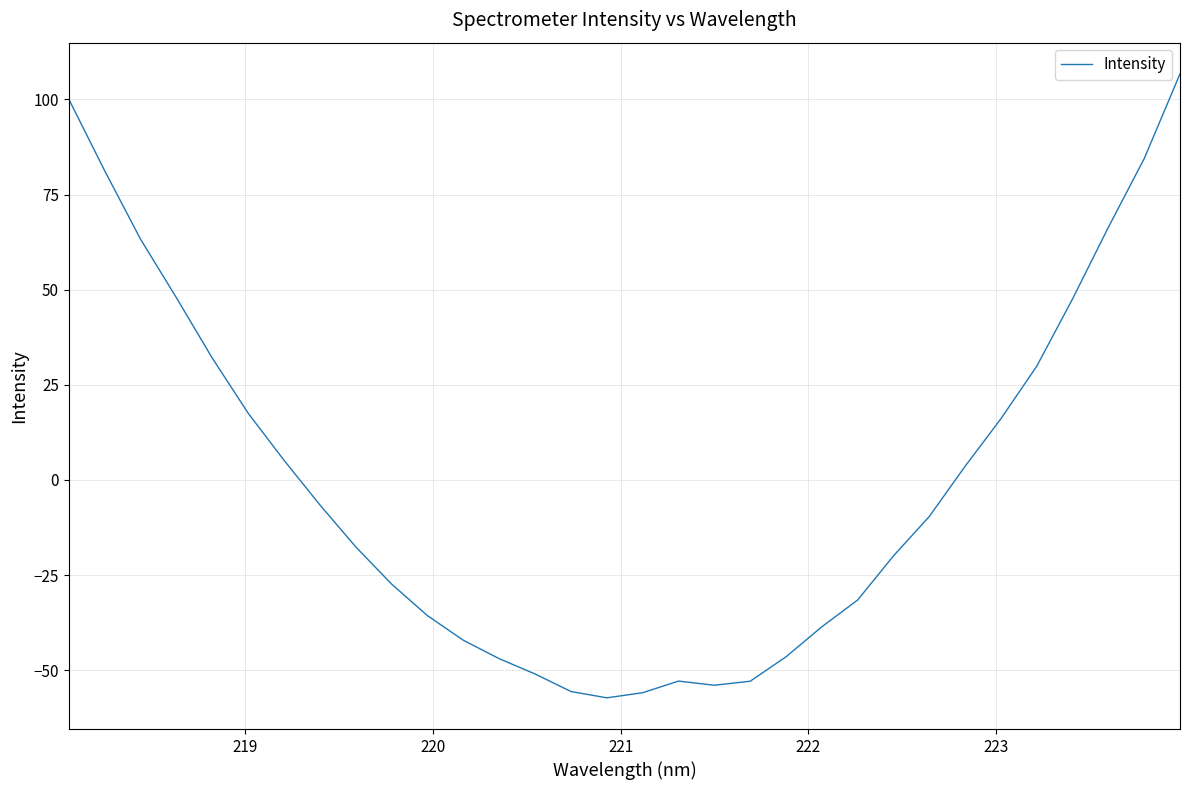

What is the greatest value displayed?

106.7